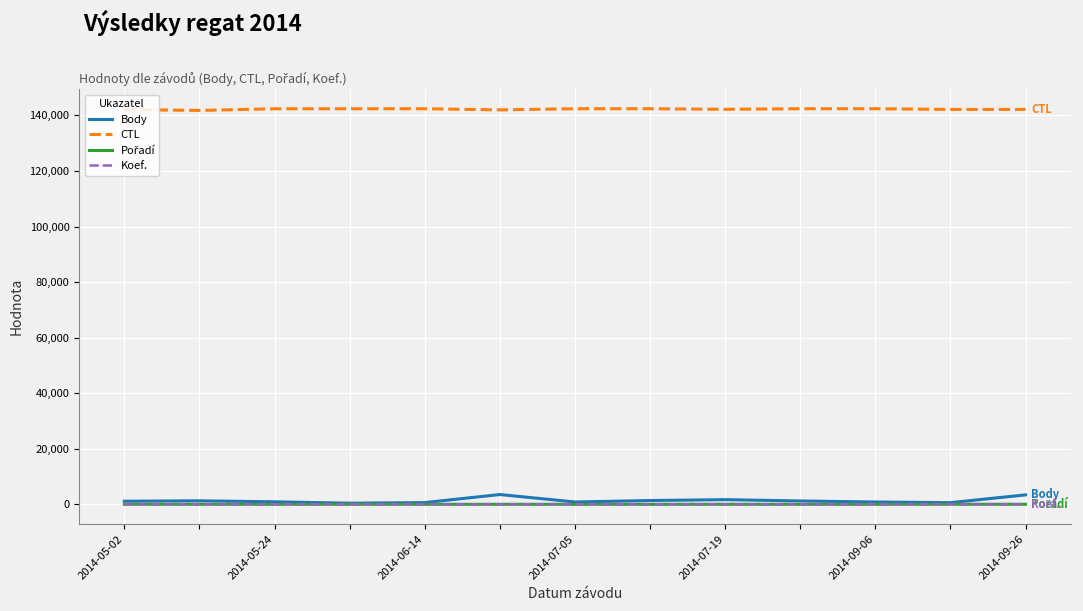

Which series has the largest total across all categories?

CTL